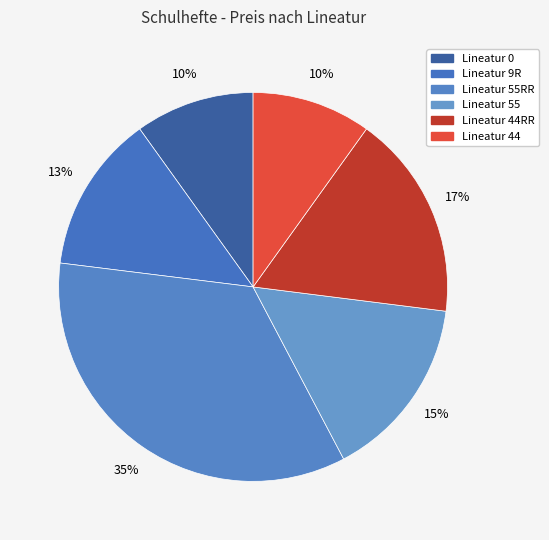

How many segments does this pie chart have?

6